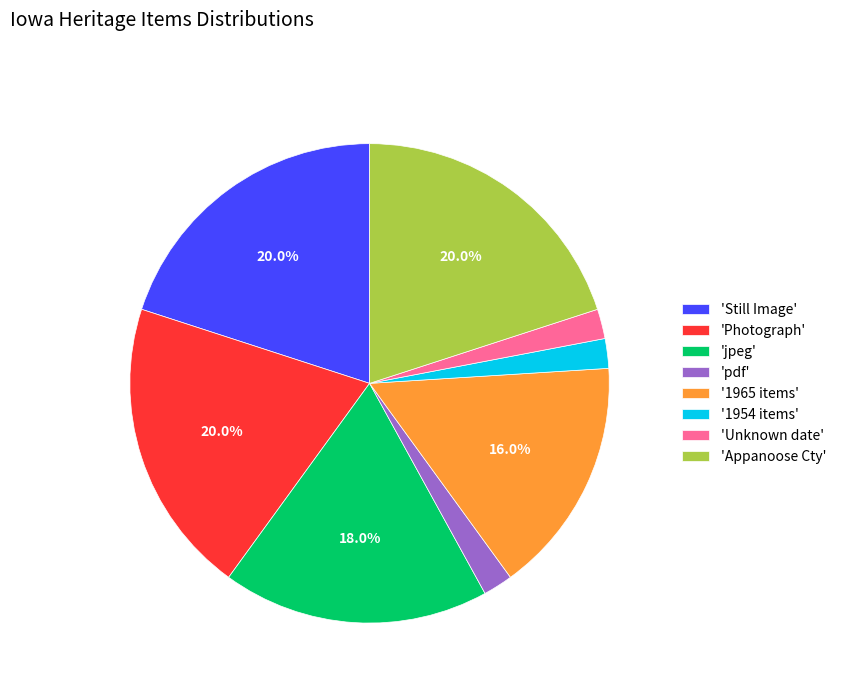

Do 'pdf' and 'Appanoose Cty' together represent more than half of the pie?

No